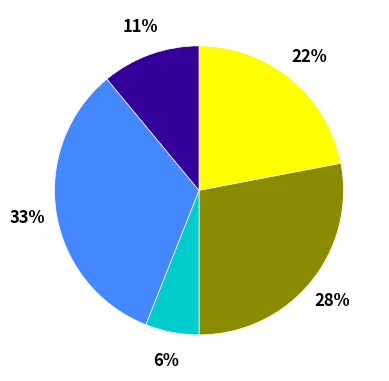

To the nearest percent, what is the average slice percentage?

20%